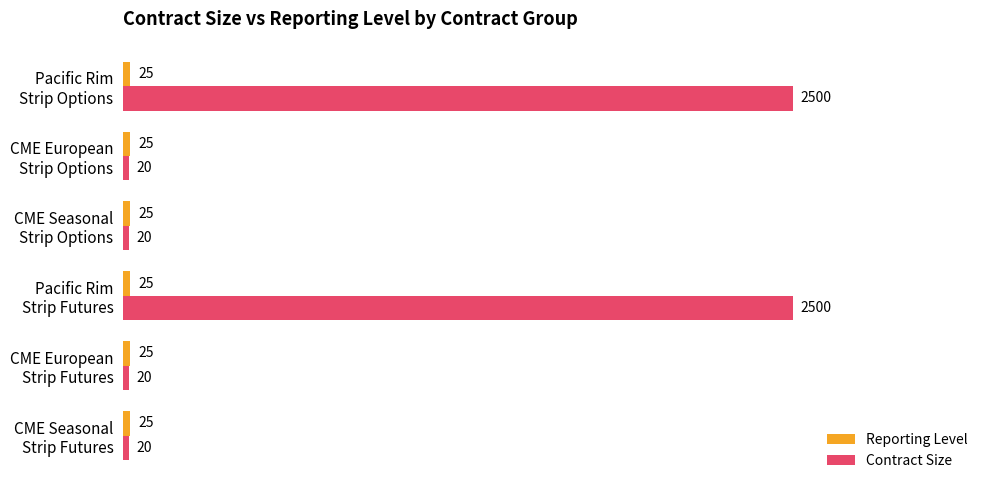

Which series has the largest total across all categories?

Contract Size